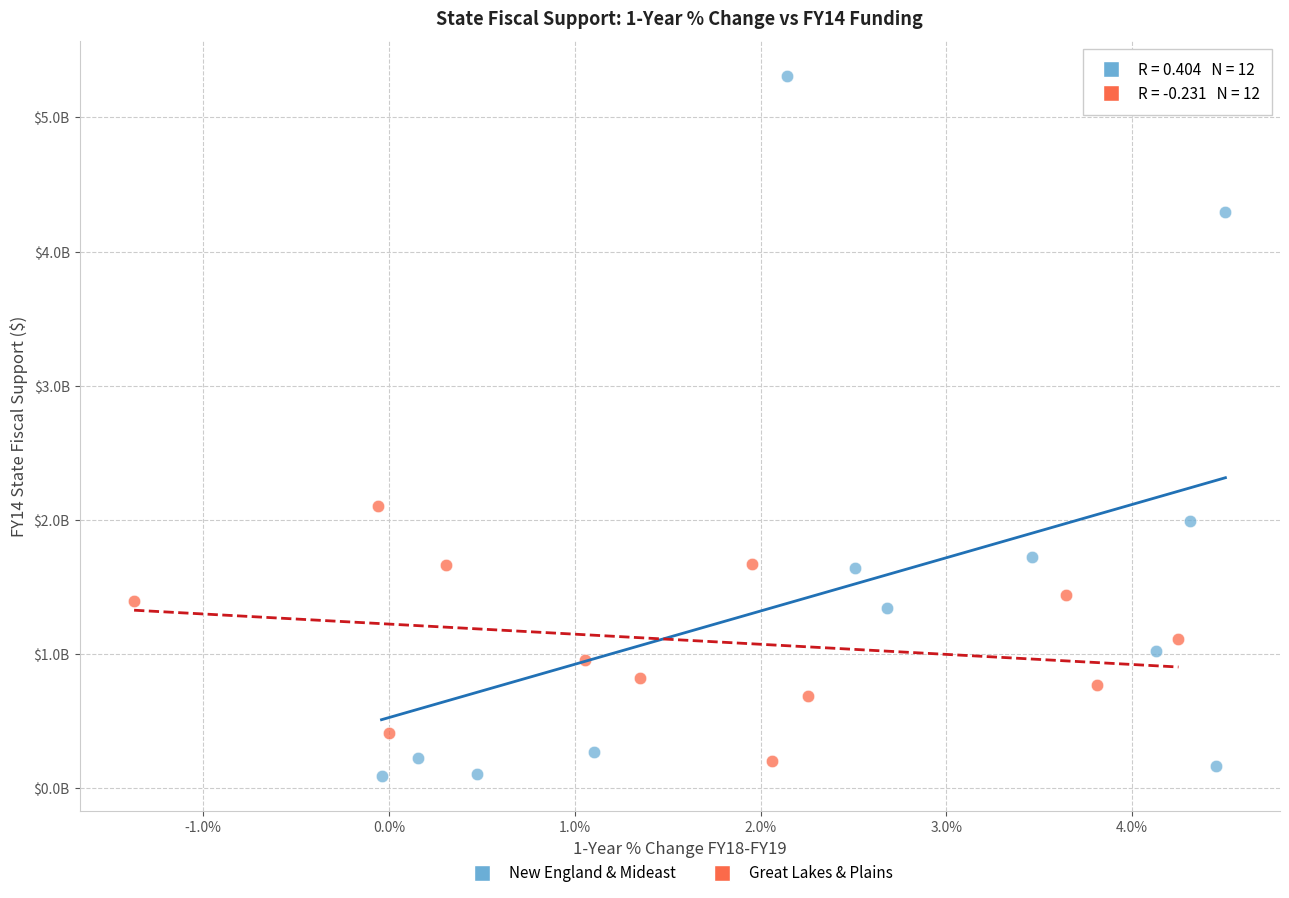

What are all the series names shown in the legend?

New England & Mideast, Great Lakes & Plains